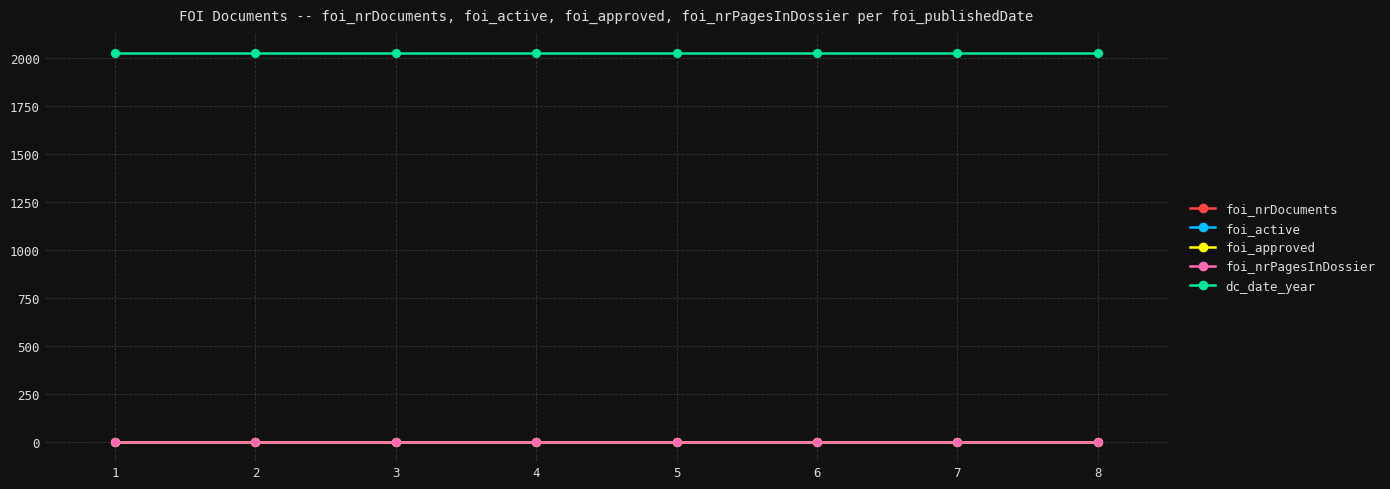

Is the value of dc_date_year at 2 greater than the value of foi_nrPagesInDossier at 2?

Yes